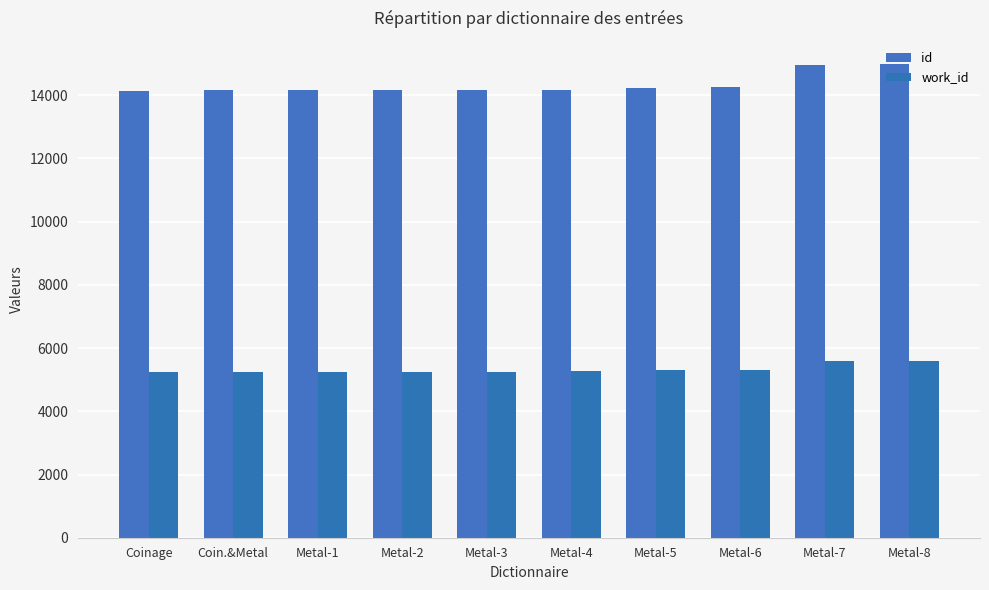

What is the difference between the maximum and second lowest values in the work_id series?

350